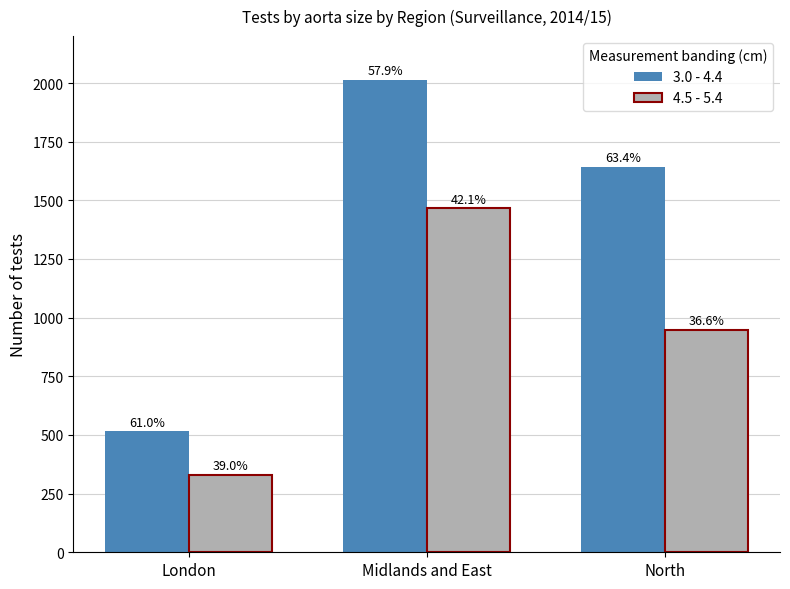

At which category does the chart reach its peak across all series?

Midlands and East